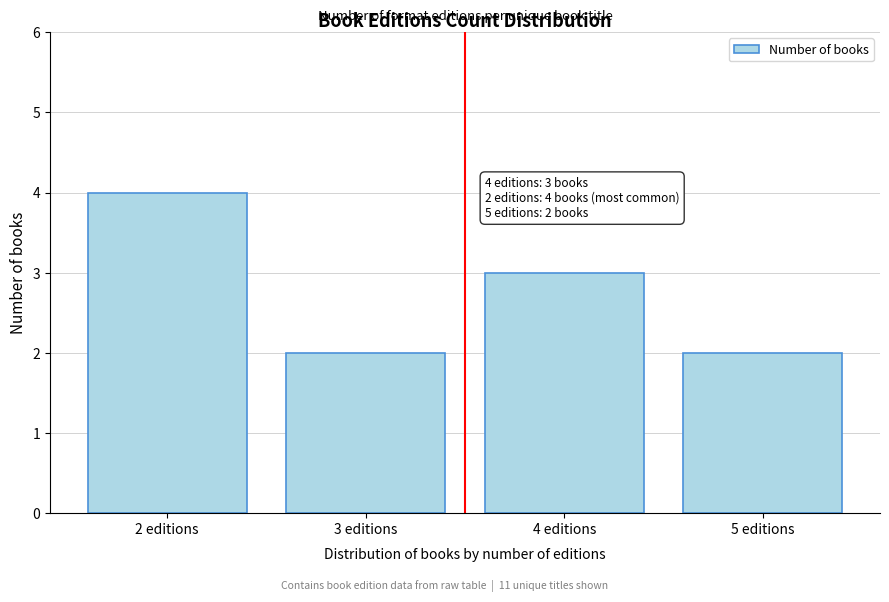

Reading left to right, list all the values displayed in this chart.

4	2	3	2